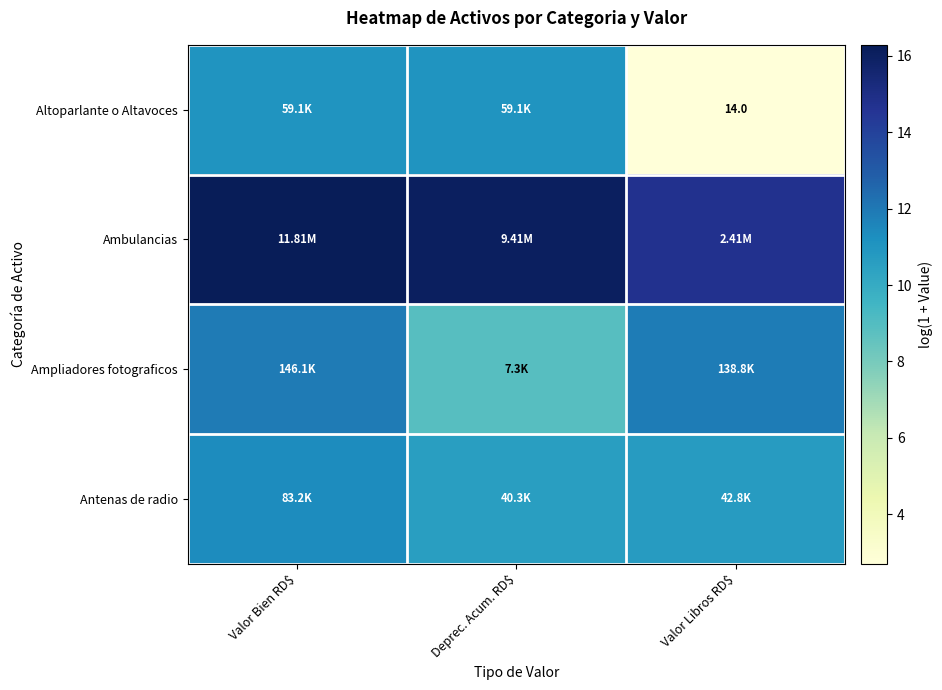

What is the minimum value shown in the chart?

2.7